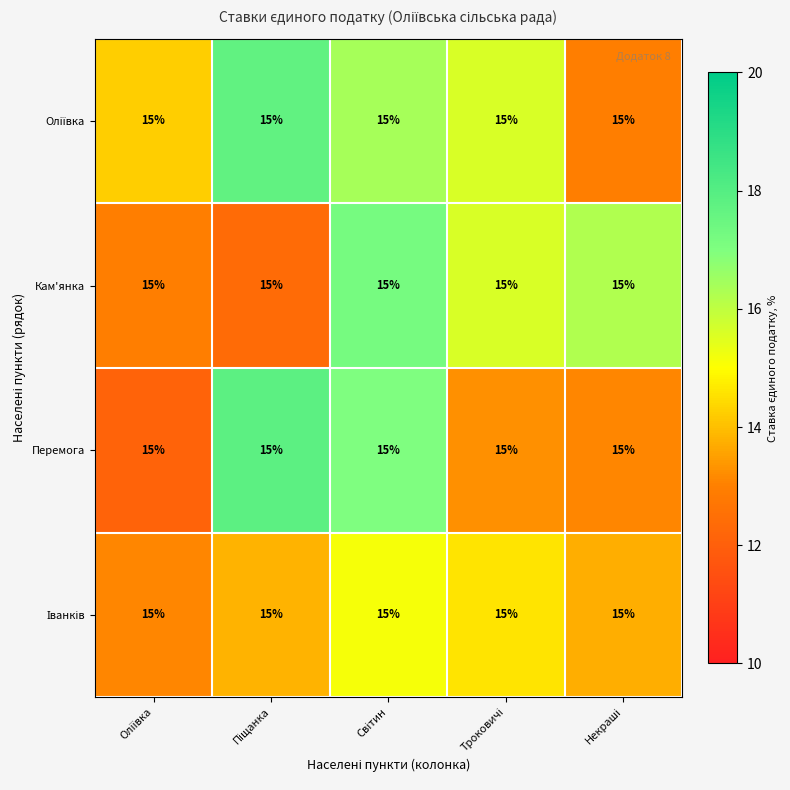

What is the sum of all Перемога values?

73.3